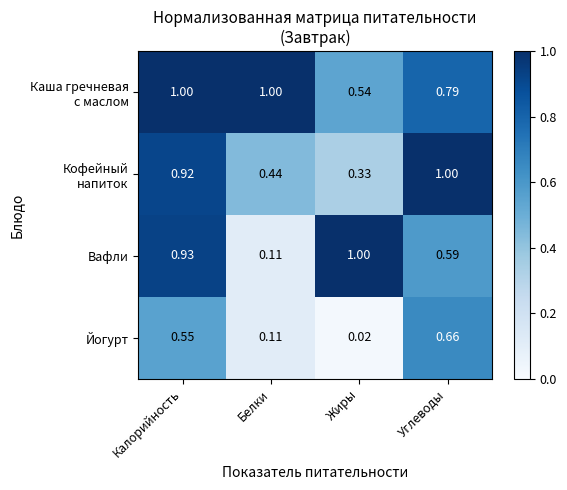

At which category does the chart reach its minimum across all series?

Жиры